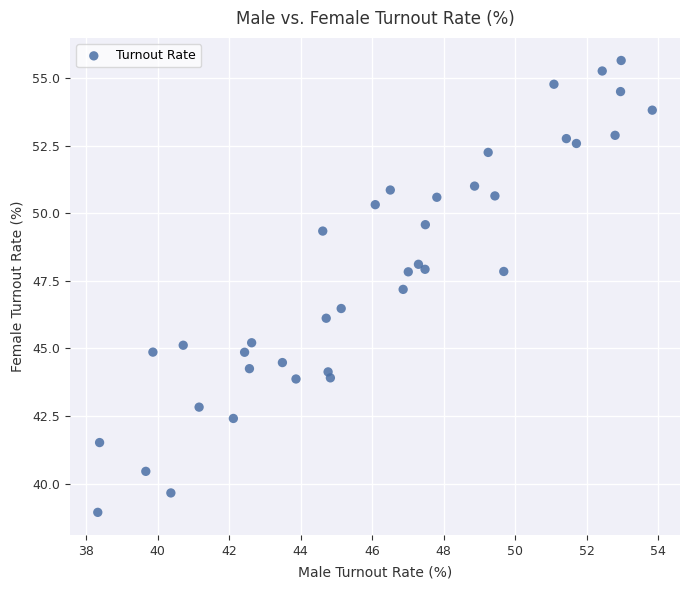

What is the range of Y values (max minus min)?

16.7